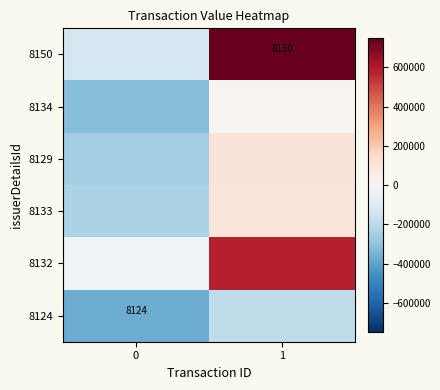

What is the difference between the maximum and minimum values in the 8132 series?

604869.0